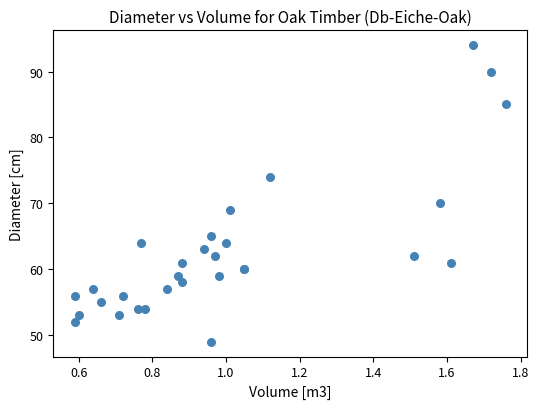

What Y value in the scatter plot is closest to 71?

70